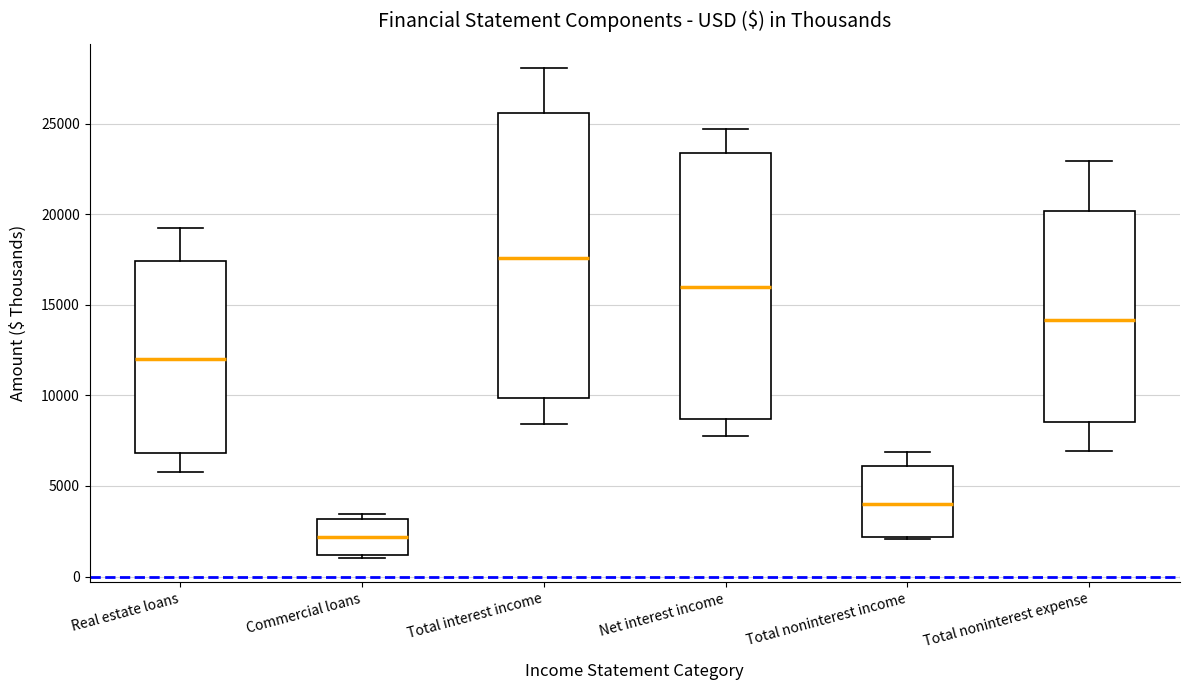

Where is the lower edge of the box for Commercial loans on the y-axis? The values are not printed on the chart, so give them approximately, as read against the axis.

1000